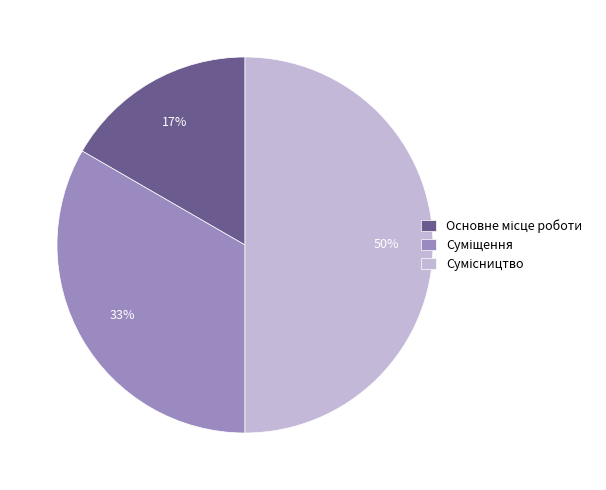

To the nearest percent, what is the average slice percentage?

33%